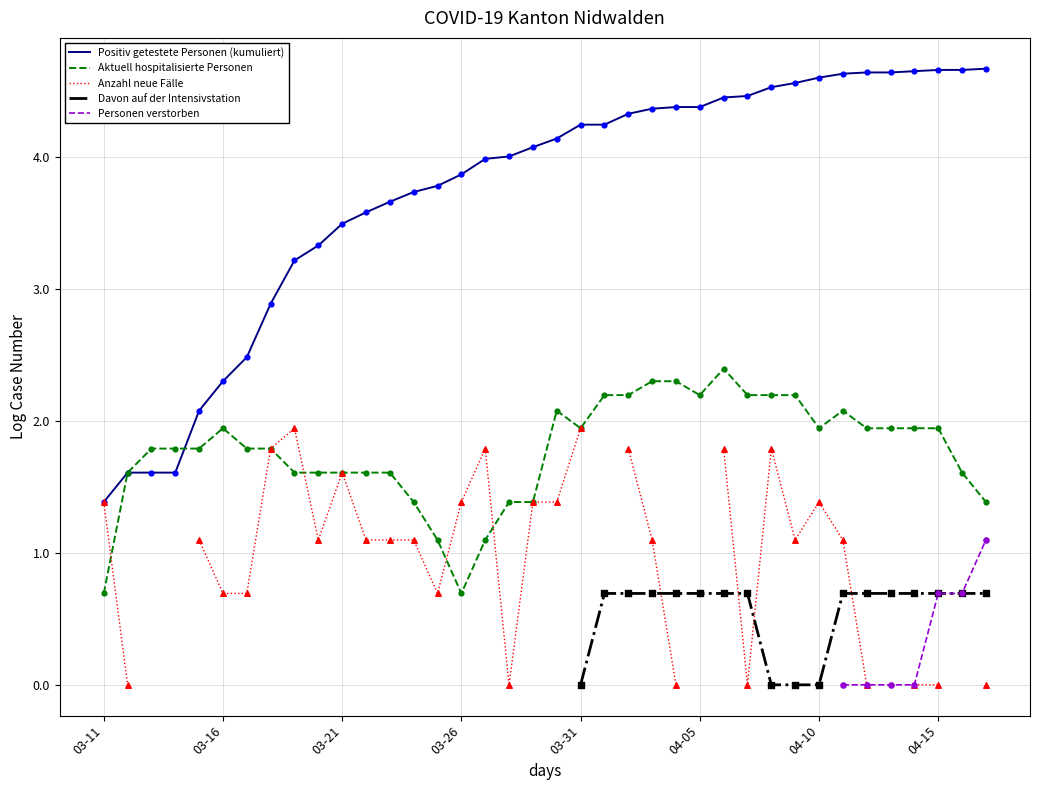

Which series has the largest Y range (max minus min)?

Positiv getestete Personen (kumuliert)